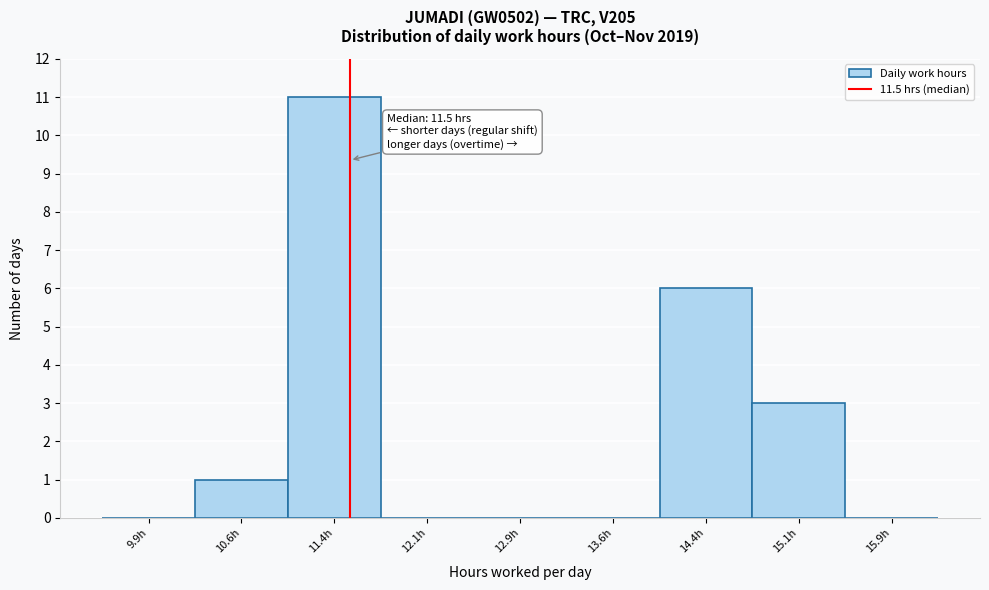

Which range on the x-axis has the tallest bar?

11.00 to 11.75